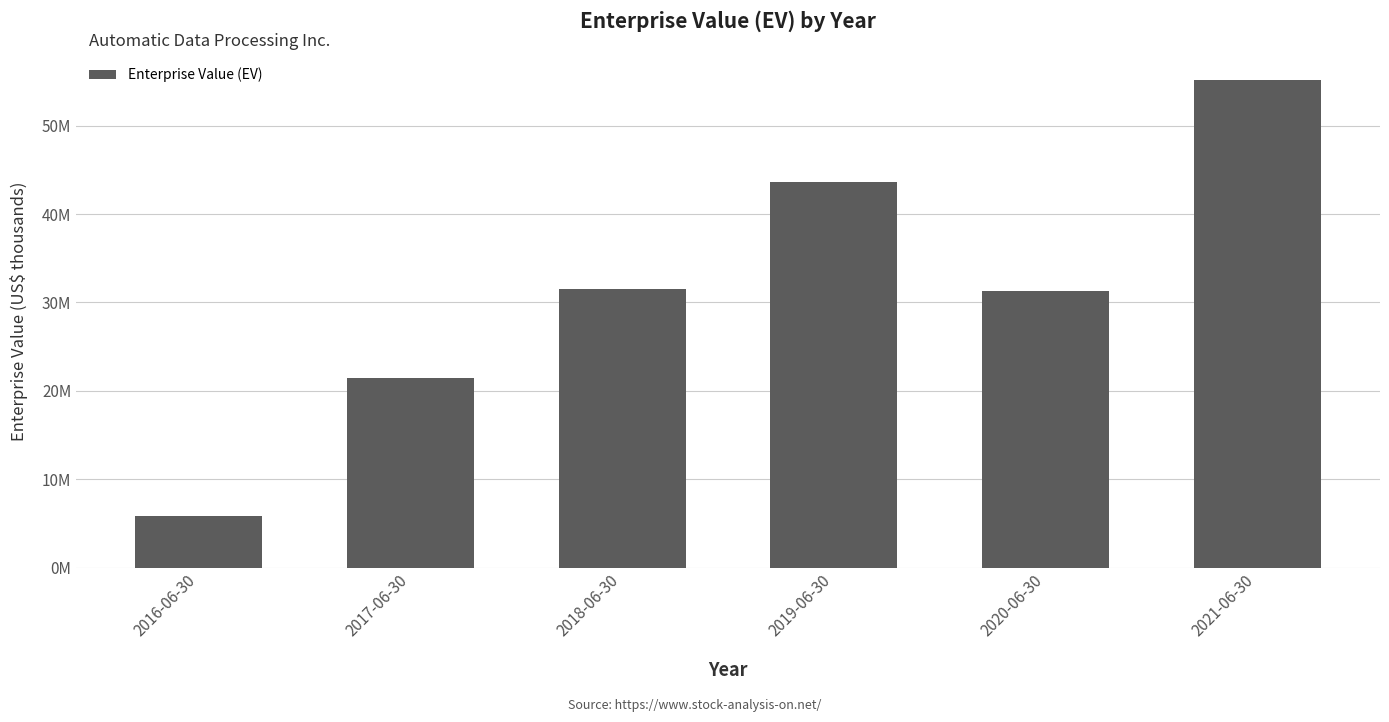

What is the smallest value displayed?

5880787